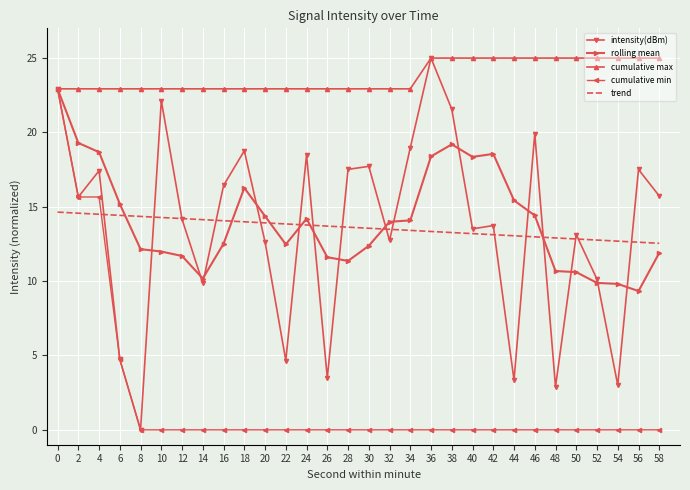

What is the spread (max minus min) of values at 18?

22.9